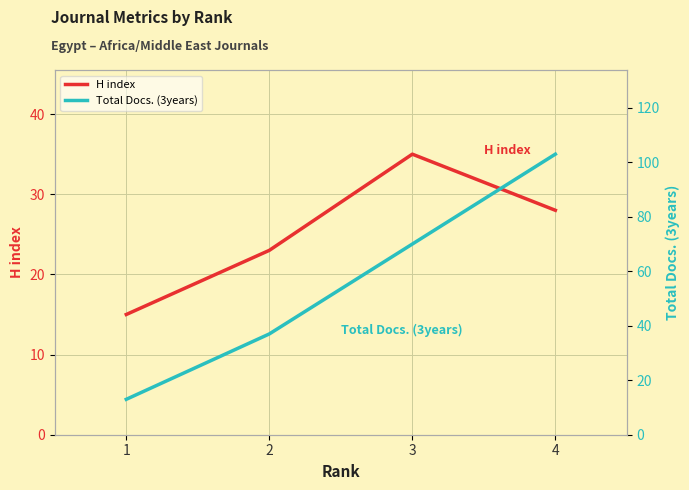

The Total Docs. (3years) series shows 51 at 2. True or false?

False